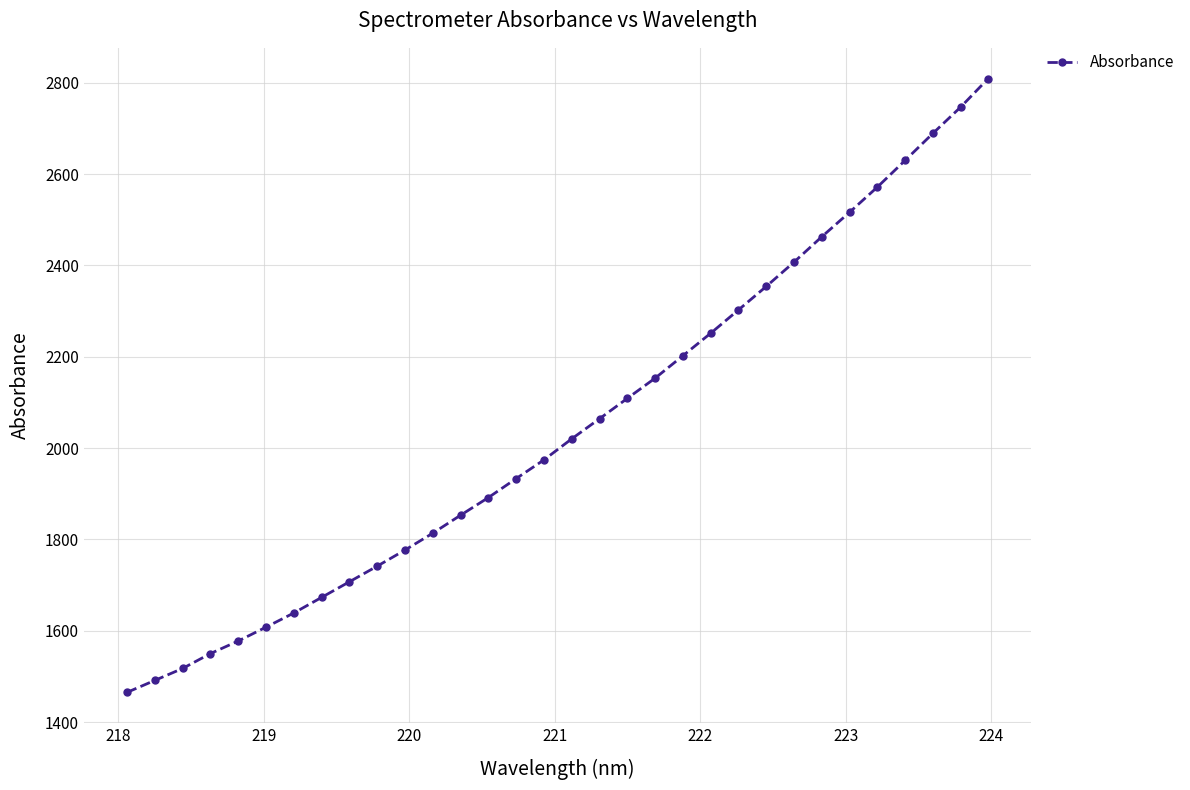

What is the value of the 29th point from the left?

2629.9